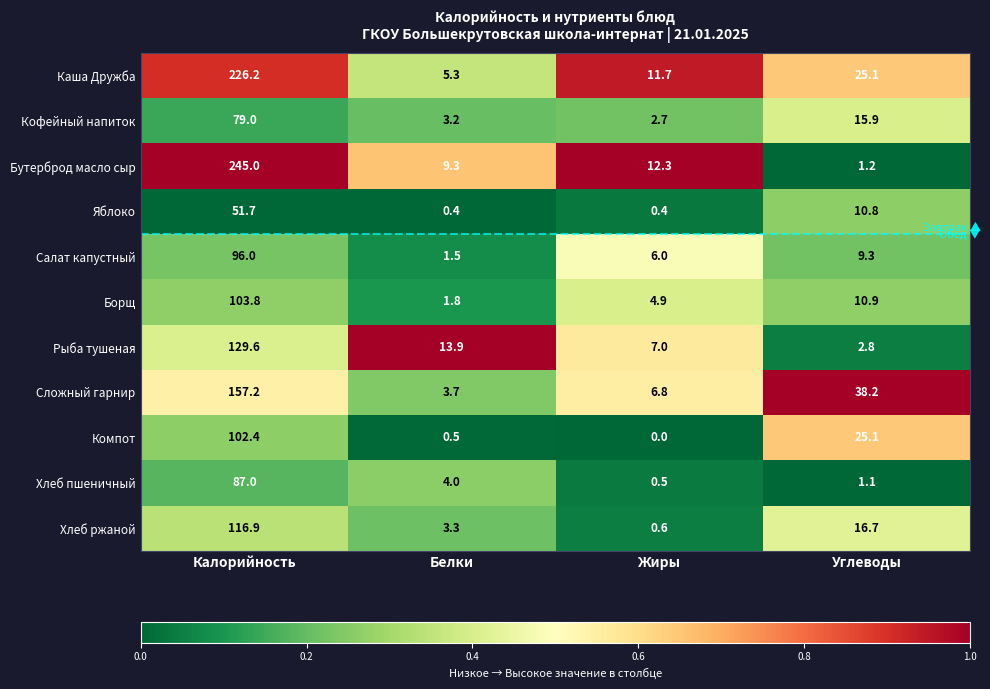

The Сложный гарнир series shows 59.9 at Углеводы. True or false?

False